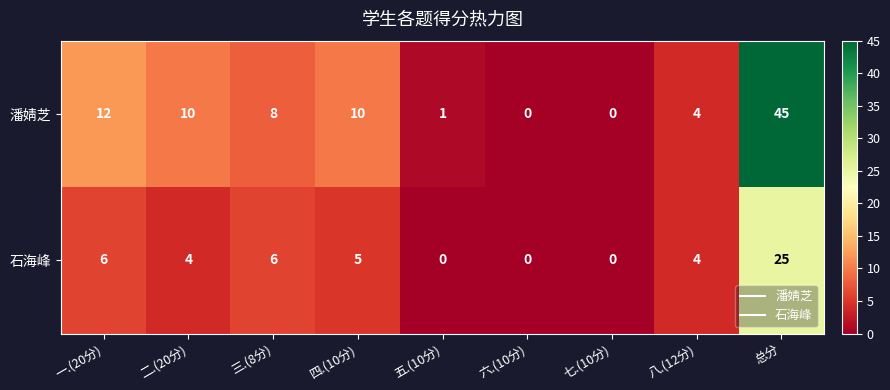

At which category does the chart reach its peak across all series?

总分